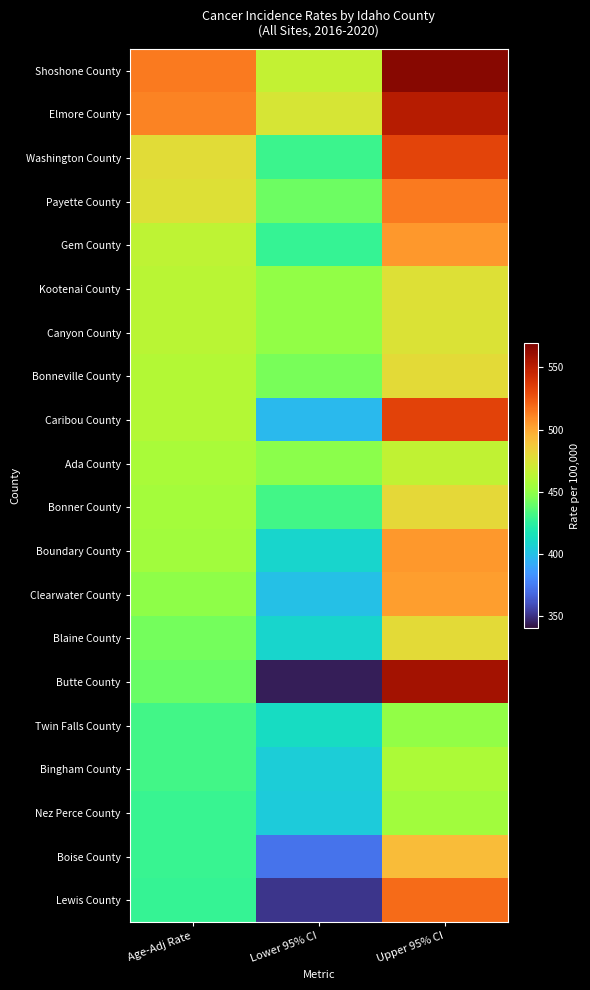

Reading left to right, transcribe all the data shown in this chart.

Shoshone County: Age-Adj Rate=513.9	Lower 95% CI=466.0	Upper 95% CI=565.9
Elmore County: Age-Adj Rate=511.2	Lower 95% CI=473.3	Upper 95% CI=551.3
Washington County: Age-Adj Rate=478.1	Lower 95% CI=429.3	Upper 95% CI=531.8
Payette County: Age-Adj Rate=476.4	Lower 95% CI=441.5	Upper 95% CI=513.4
Gem County: Age-Adj Rate=464.5	Lower 95% CI=427.2	Upper 95% CI=504.6
Kootenai County: Age-Adj Rate=463.0	Lower 95% CI=449.8	Upper 95% CI=476.5
Canyon County: Age-Adj Rate=462.4	Lower 95% CI=449.9	Upper 95% CI=475.1
Bonneville County: Age-Adj Rate=461.0	Lower 95% CI=443.5	Upper 95% CI=479.0
Caribou County: Age-Adj Rate=460.9	Lower 95% CI=397.0	Upper 95% CI=532.5
Ada County: Age-Adj Rate=456.9	Lower 95% CI=448.6	Upper 95% CI=465.4
Bonner County: Age-Adj Rate=455.1	Lower 95% CI=431.3	Upper 95% CI=480.1
Boundary County: Age-Adj Rate=454.4	Lower 95% CI=408.4	Upper 95% CI=504.6
Clearwater County: Age-Adj Rate=448.9	Lower 95% CI=400.0	Upper 95% CI=503.5
Blaine County: Age-Adj Rate=442.7	Lower 95% CI=408.6	Upper 95% CI=479.0
Butte County: Age-Adj Rate=440.5	Lower 95% CI=344.1	Upper 95% CI=558.2
Twin Falls County: Age-Adj Rate=431.2	Lower 95% CI=412.7	Upper 95% CI=450.4
Bingham County: Age-Adj Rate=430.9	Lower 95% CI=404.7	Upper 95% CI=458.4
Nez Perce County: Age-Adj Rate=428.5	Lower 95% CI=403.8	Upper 95% CI=454.4
Boise County: Age-Adj Rate=428.5	Lower 95% CI=372.3	Upper 95% CI=492.2
Lewis County: Age-Adj Rate=428.0	Lower 95% CI=351.5	Upper 95% CI=518.5